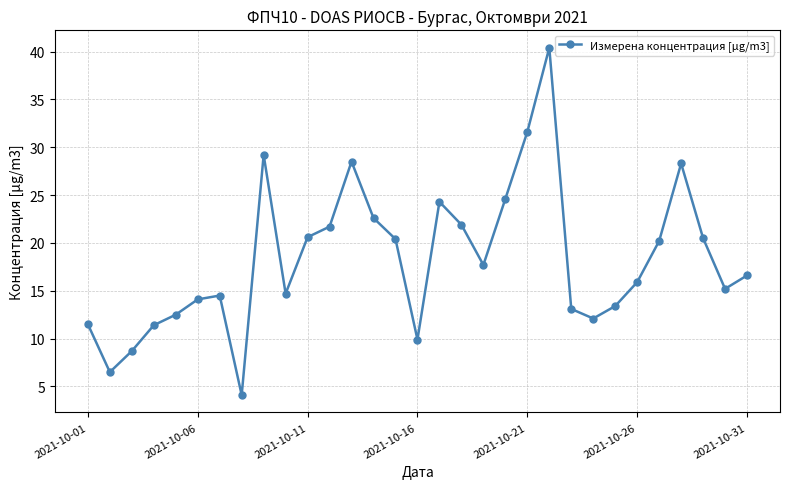

What is the maximum value shown in the chart?

40.4